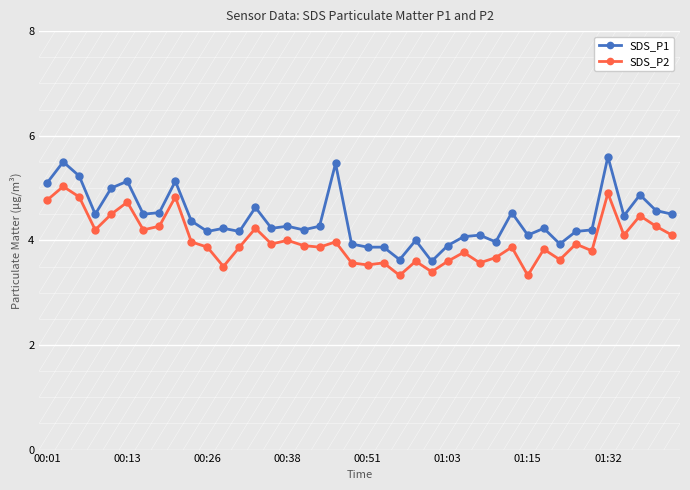

Rank the series by their average value, from highest to lowest.

SDS_P1, SDS_P2